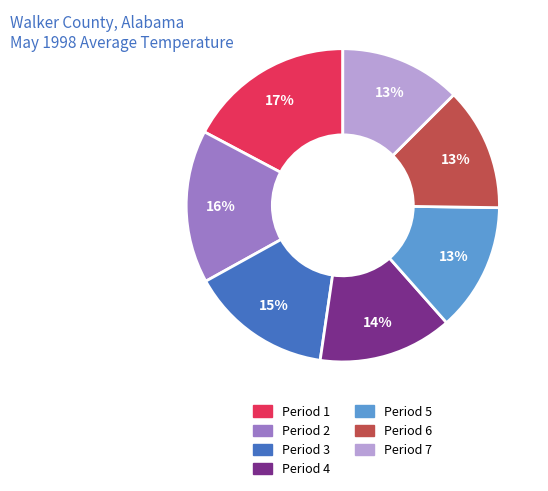

Which slice is the largest?

Period 1